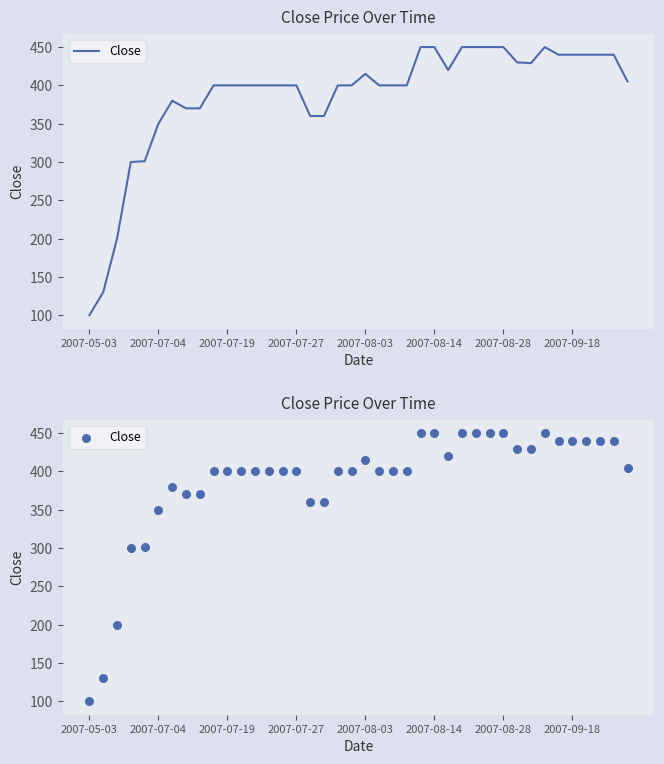

What is the change in value from 18 to 31?

+30